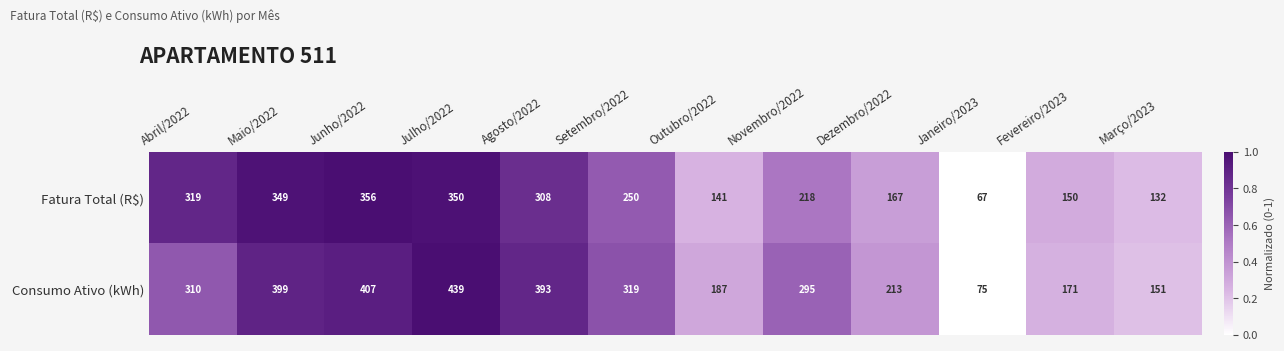

Is it true that Consumo Ativo (kWh) equals 187 at Outubro/2022?

True